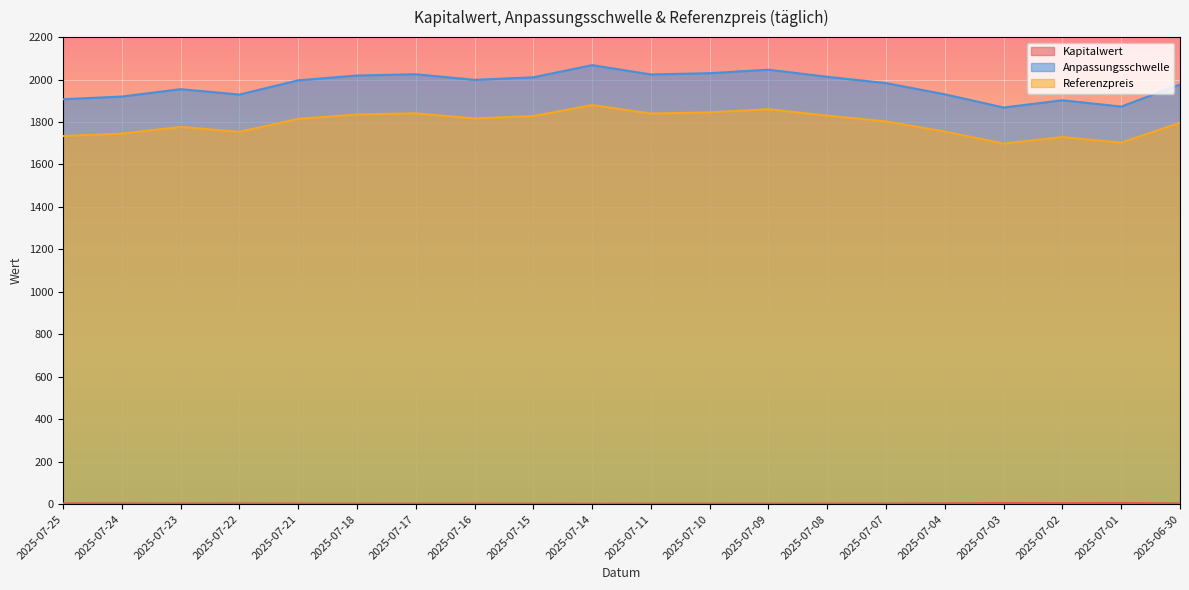

At 2025-07-15, list the series in order from smallest to largest.

Kapitalwert, Referenzpreis, Anpassungsschwelle